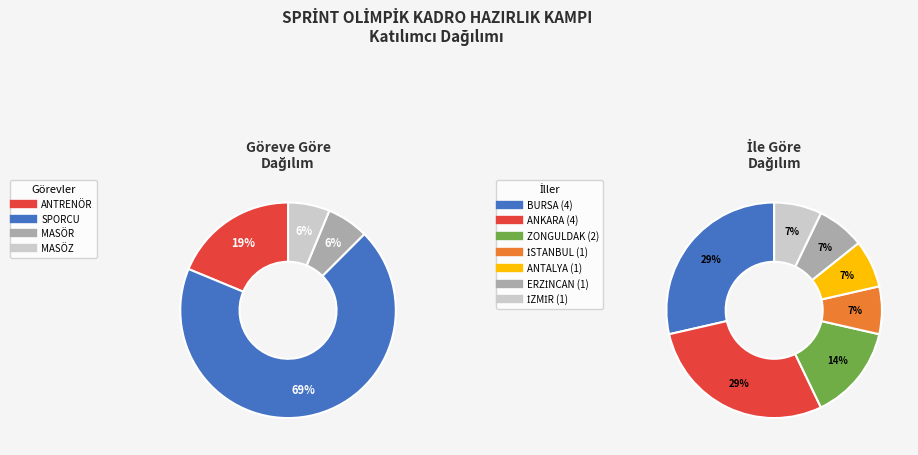

What percentage is the SPORCU slice, to the nearest percent?

69%